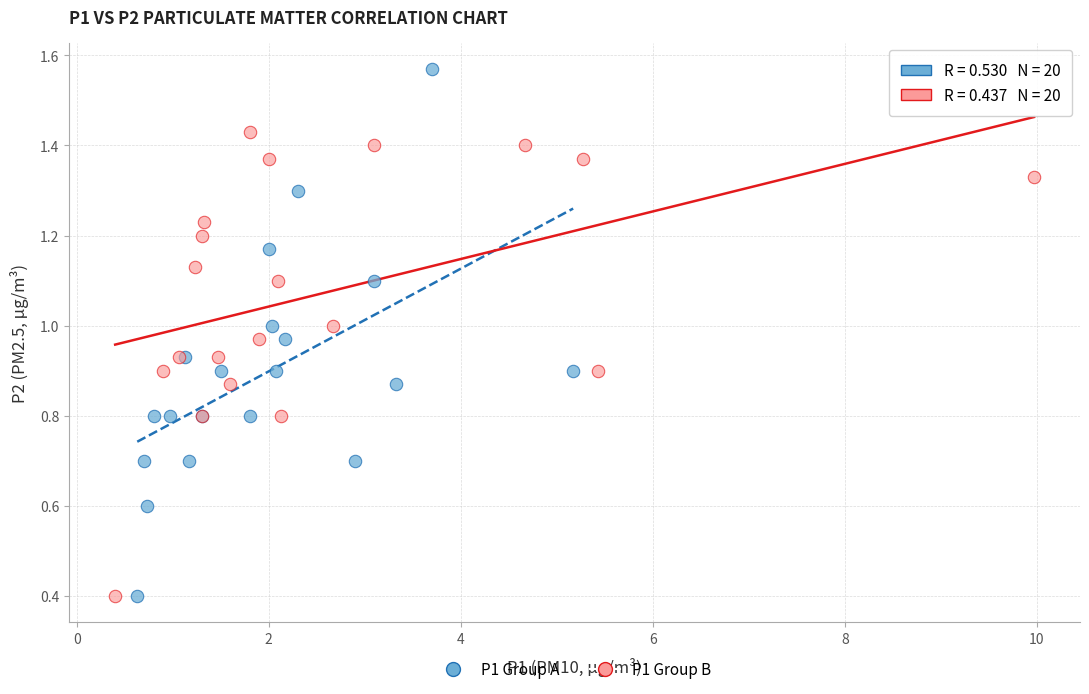

Which series has the widest spread of Y values?

P1 Group A